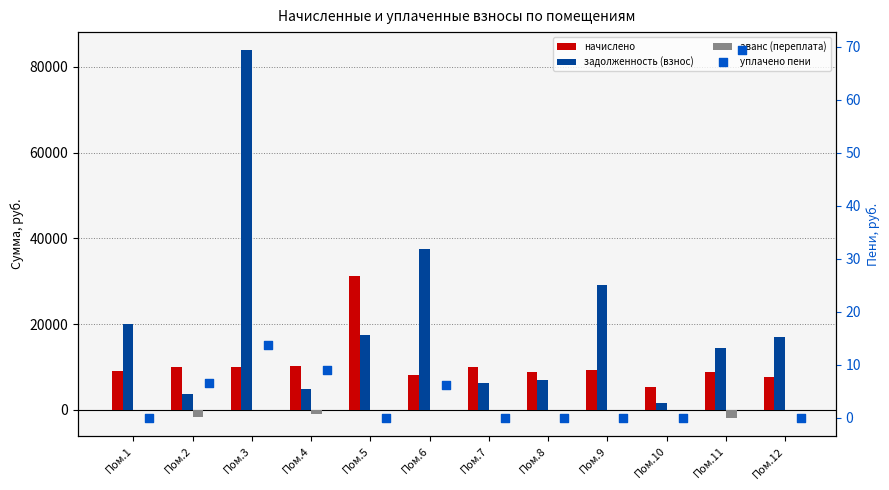

What is the total value across all series at Пом.11?

21421.2